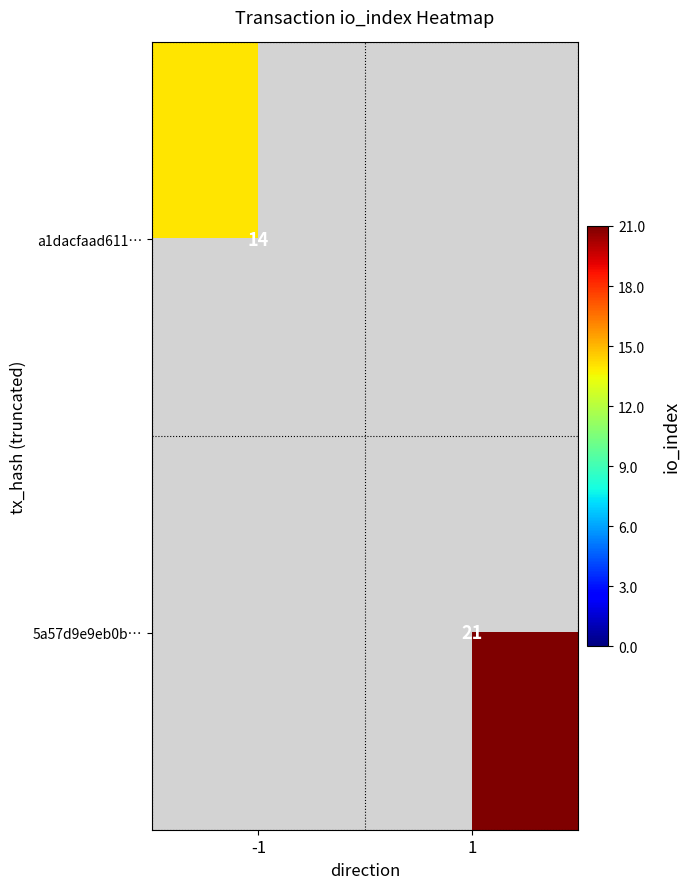

The a1dacfaad611… series shows 21 at -1. True or false?

False